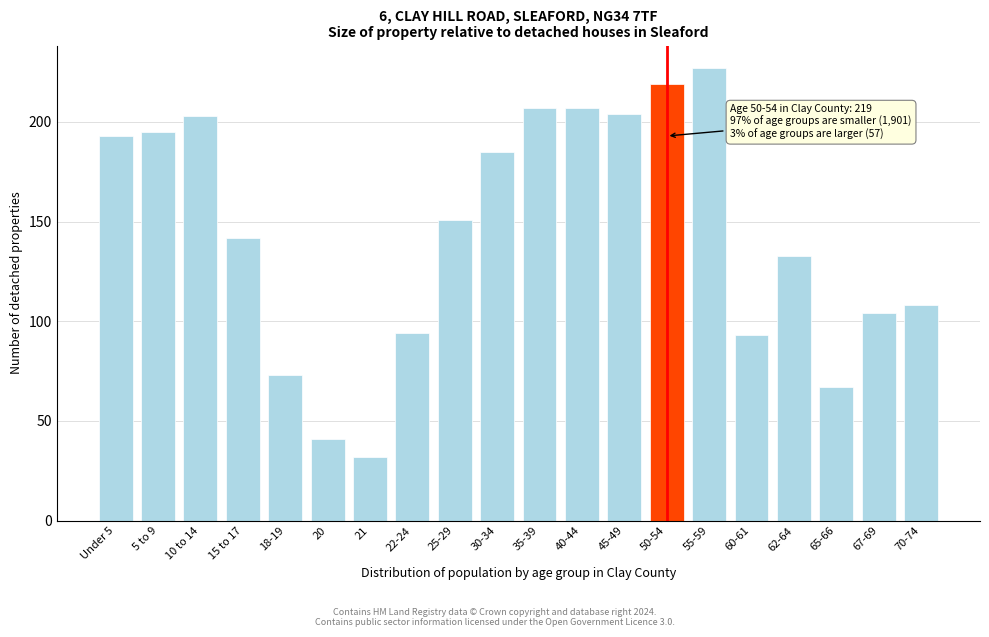

Reading left to right, transcribe all the data shown in this chart.

193	195	203	142	73	41	32	94	151	185	207	207	204	219	227	93	133	67	104	108